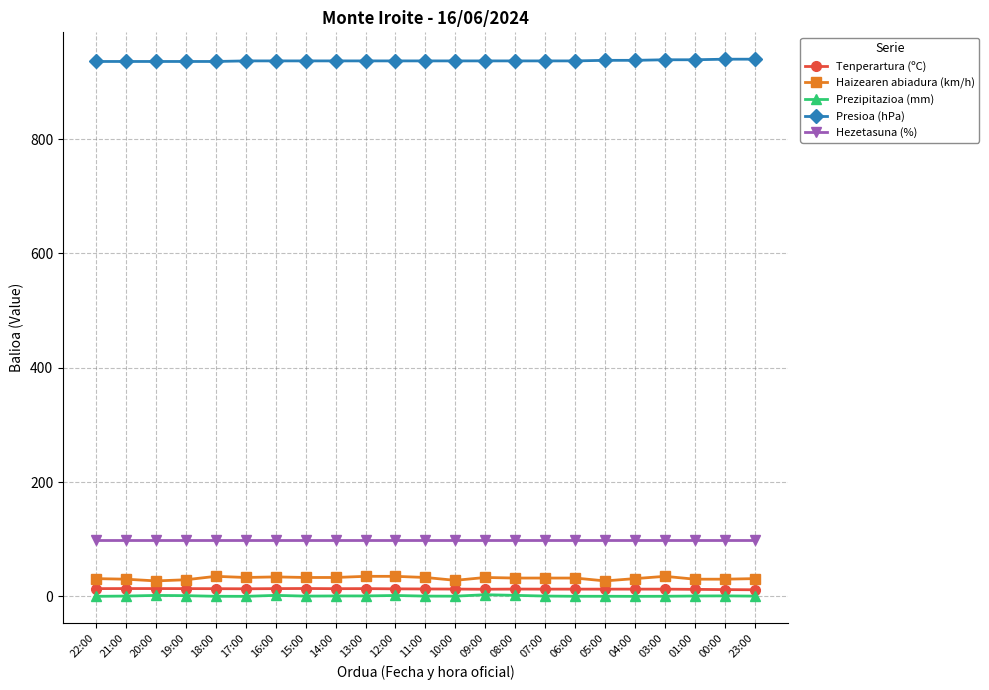

What is the greatest value displayed?

940.0